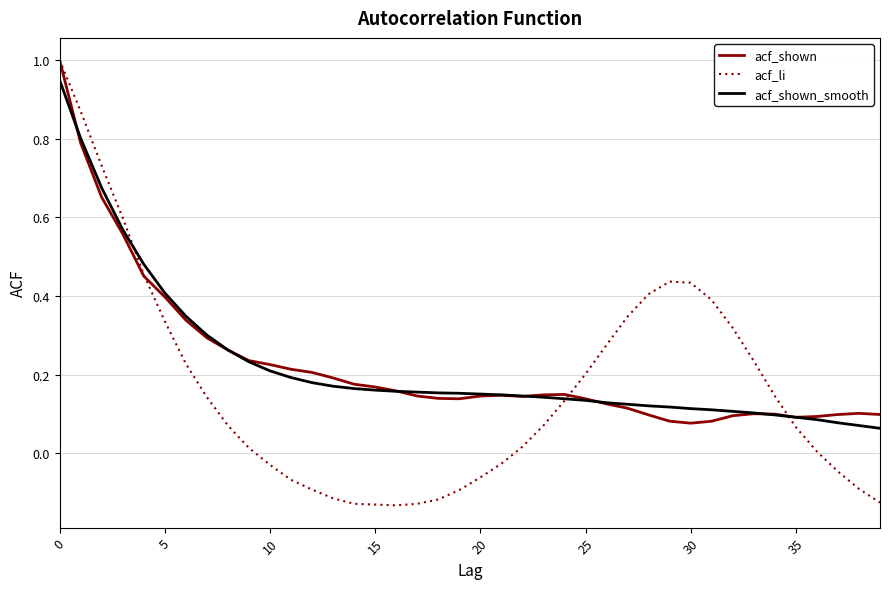

How many categories are shown in the chart?

40